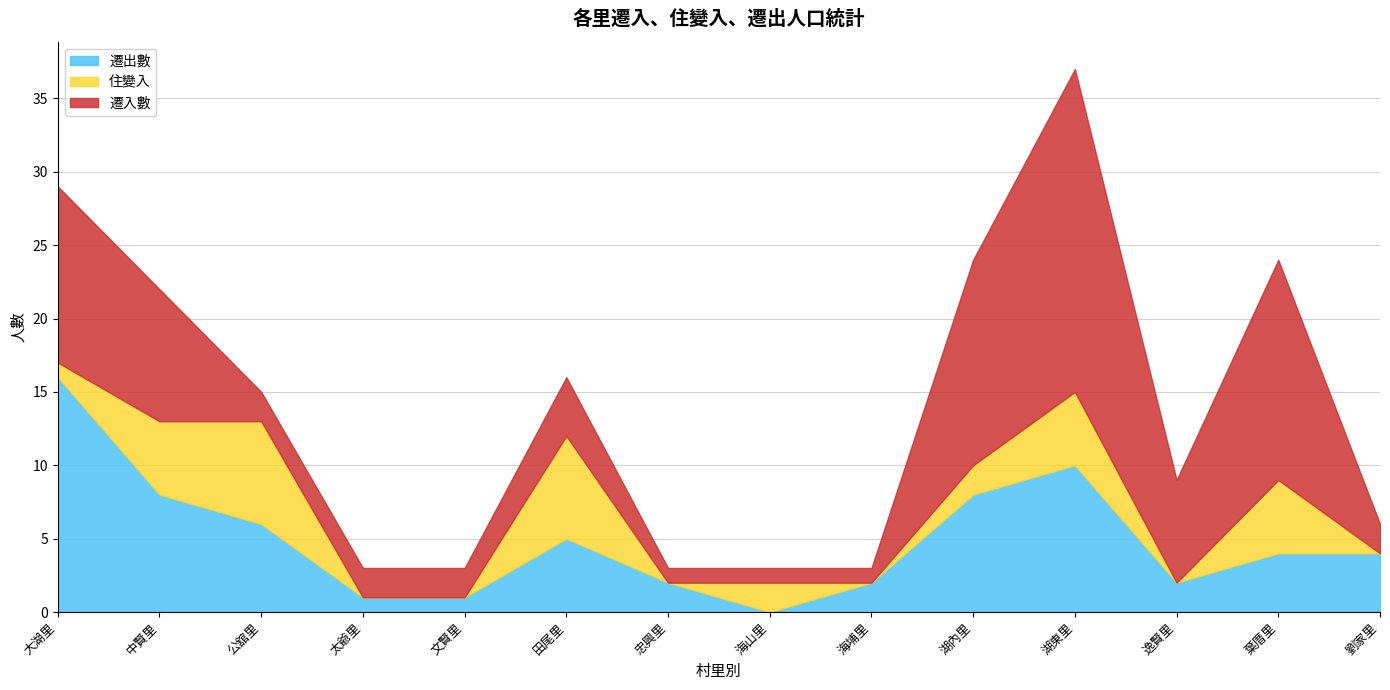

How many lines are shown in the chart?

3